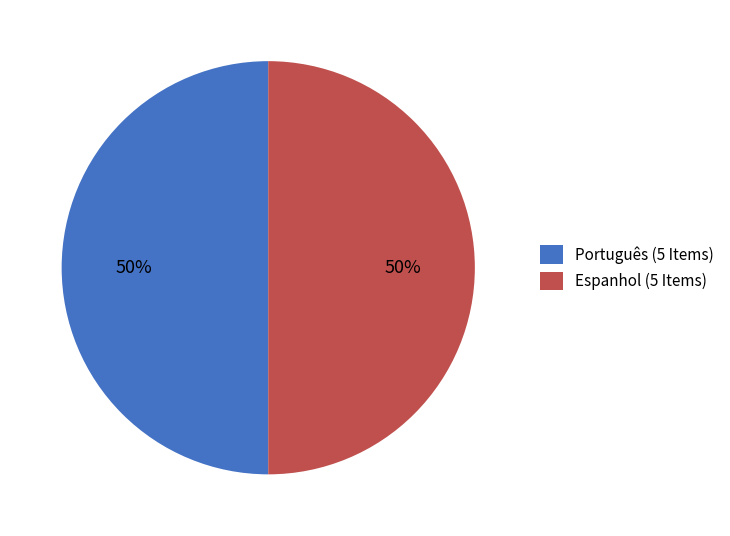

How many segments does this pie chart have?

2